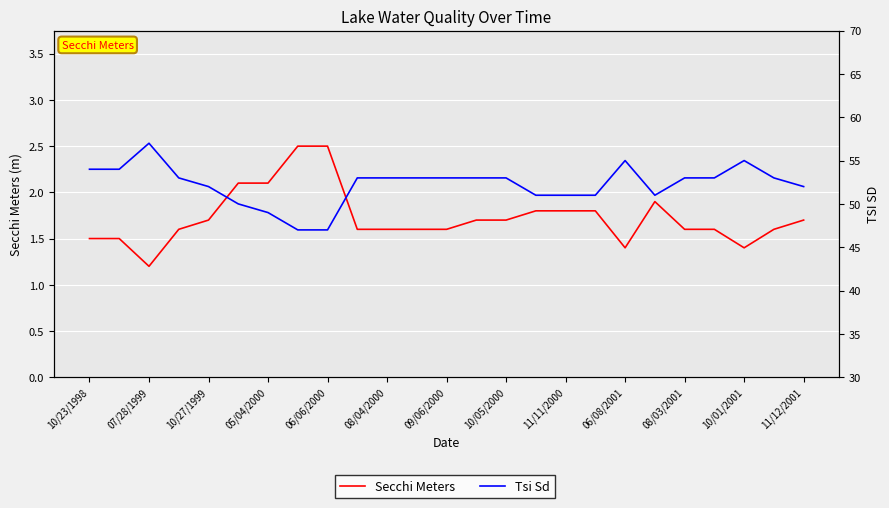

What is the difference between the highest and lowest values at 17?

49.2